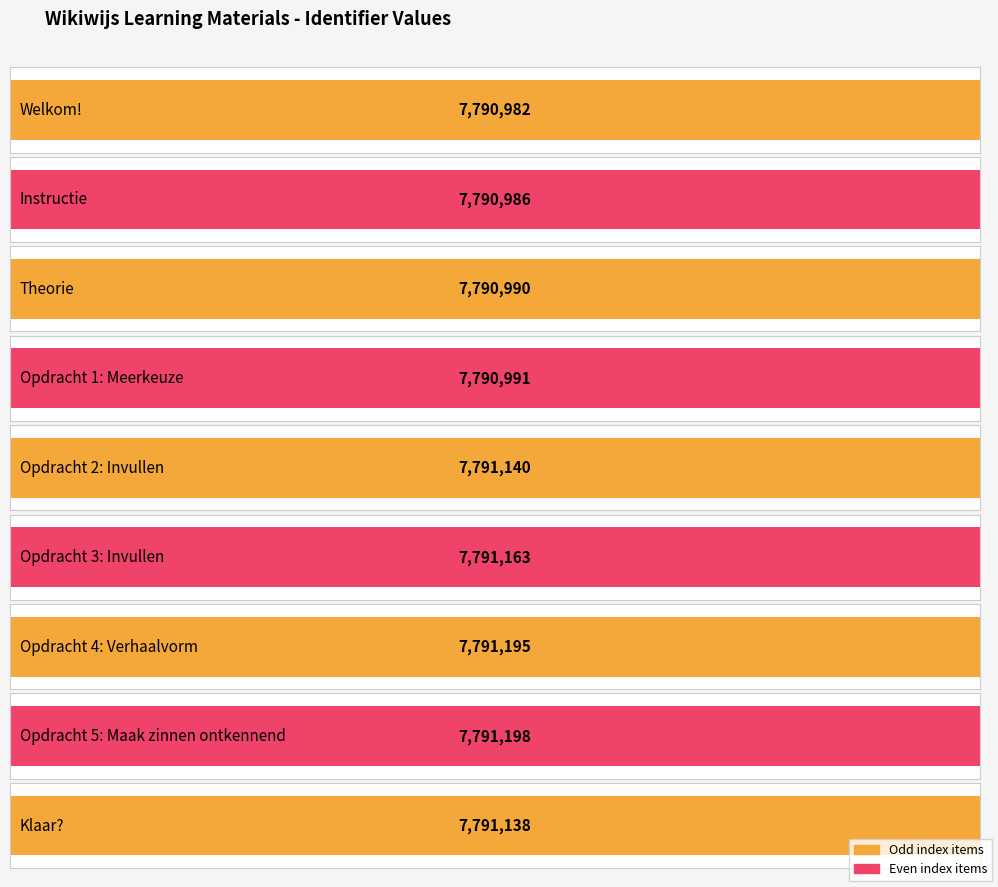

Are the bars horizontal?

Yes